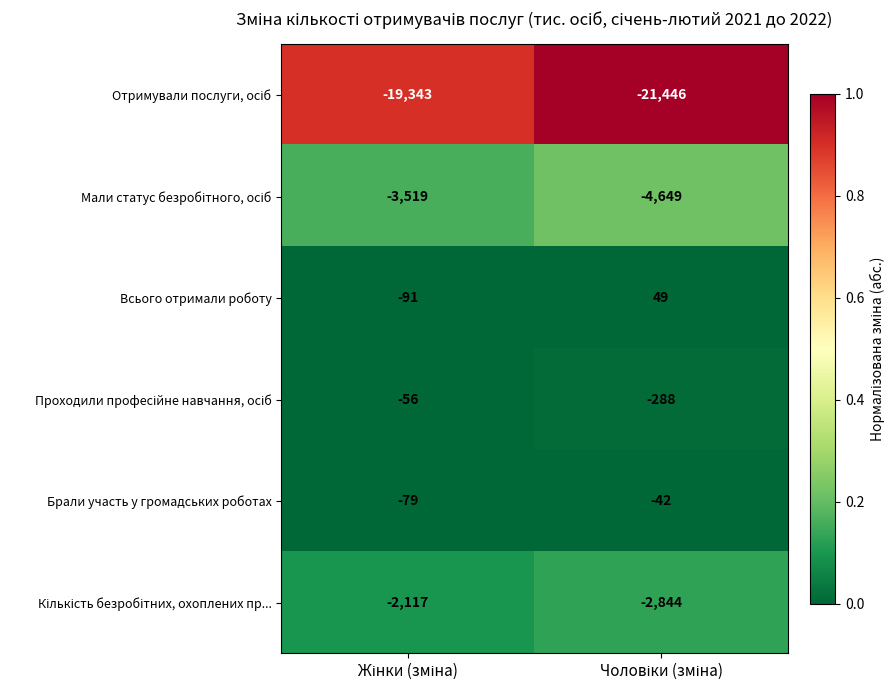

Which series has the largest total across all categories?

Всього отримали роботу